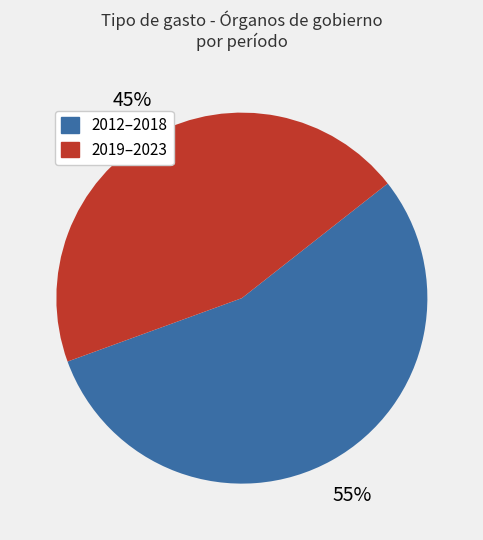

Does any single category account for the majority?

Yes